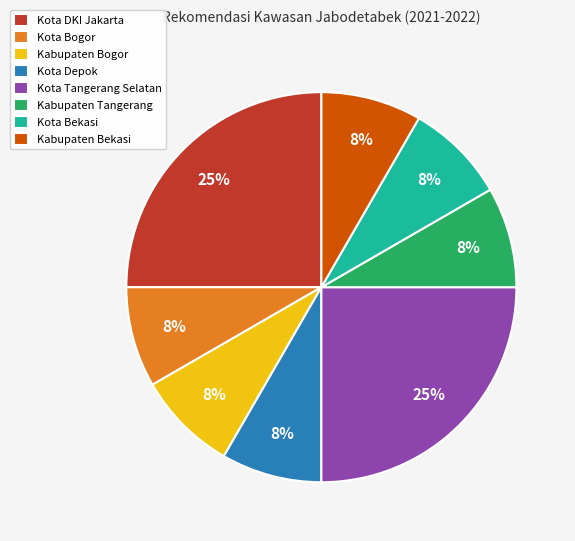

The Kota Tangerang Selatan slice represents 20% of the pie. True or false?

False